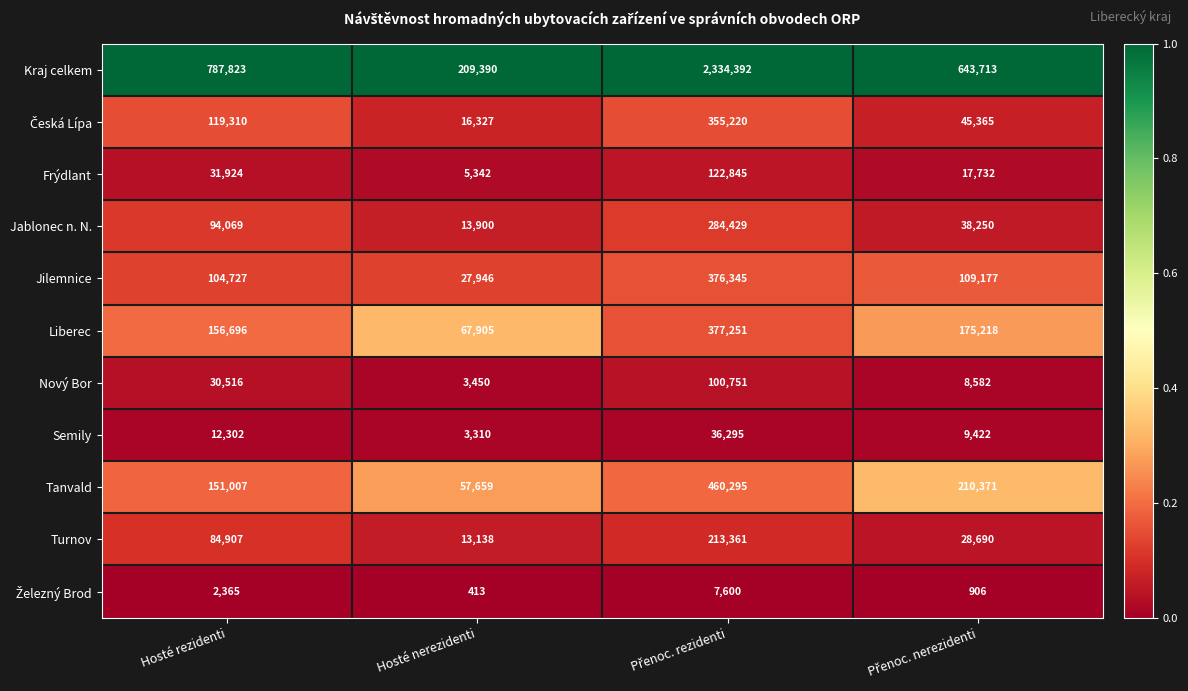

What is the sum of all Liberec values?

777070